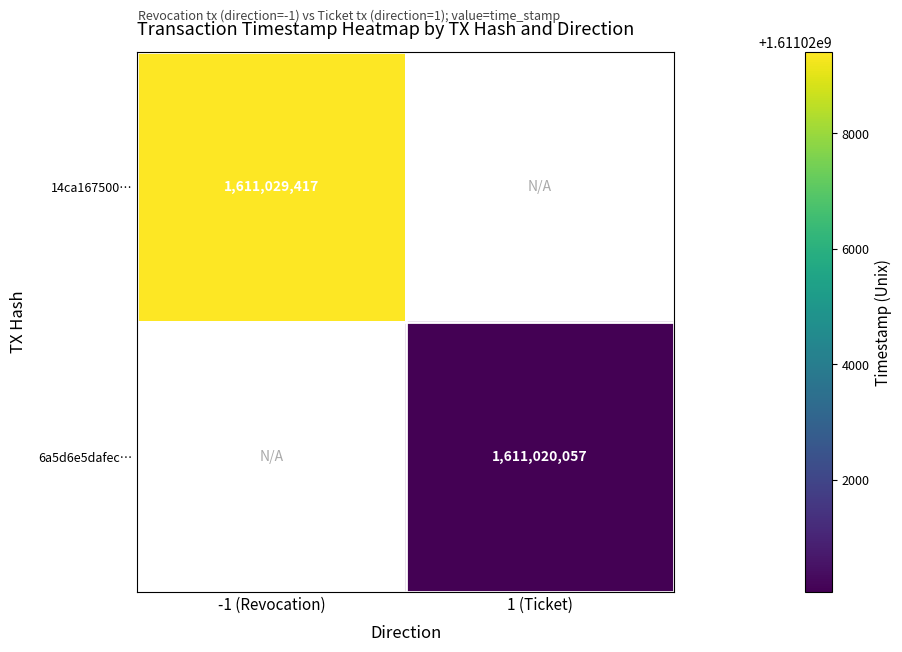

True or false: 6a5d6e5dafec… has a value of 1611020057 at 1 (Ticket).

True